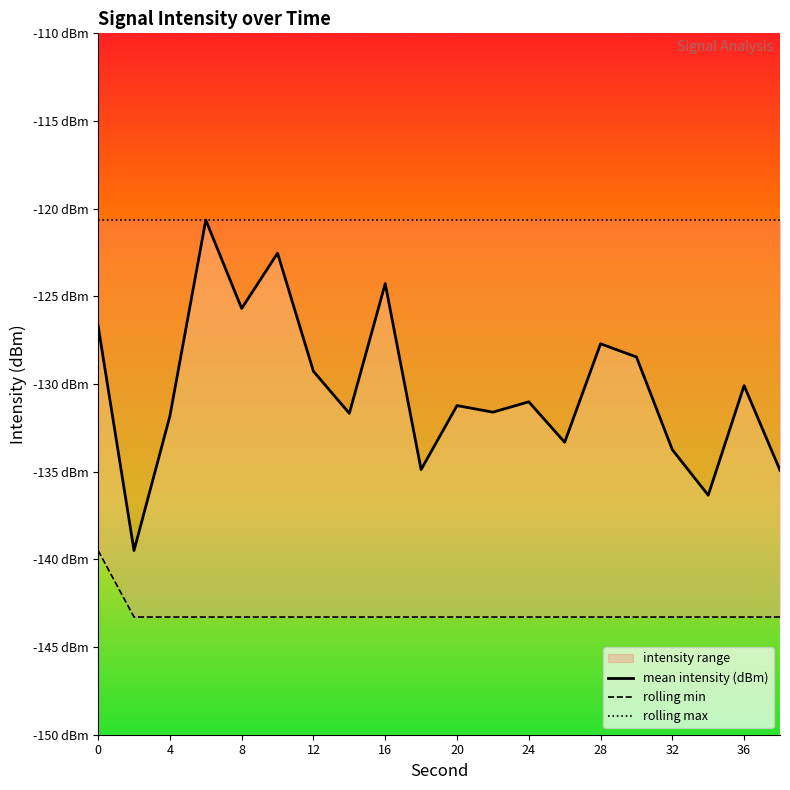

The value of rolling min at 4 is -59.5. True or false?

False